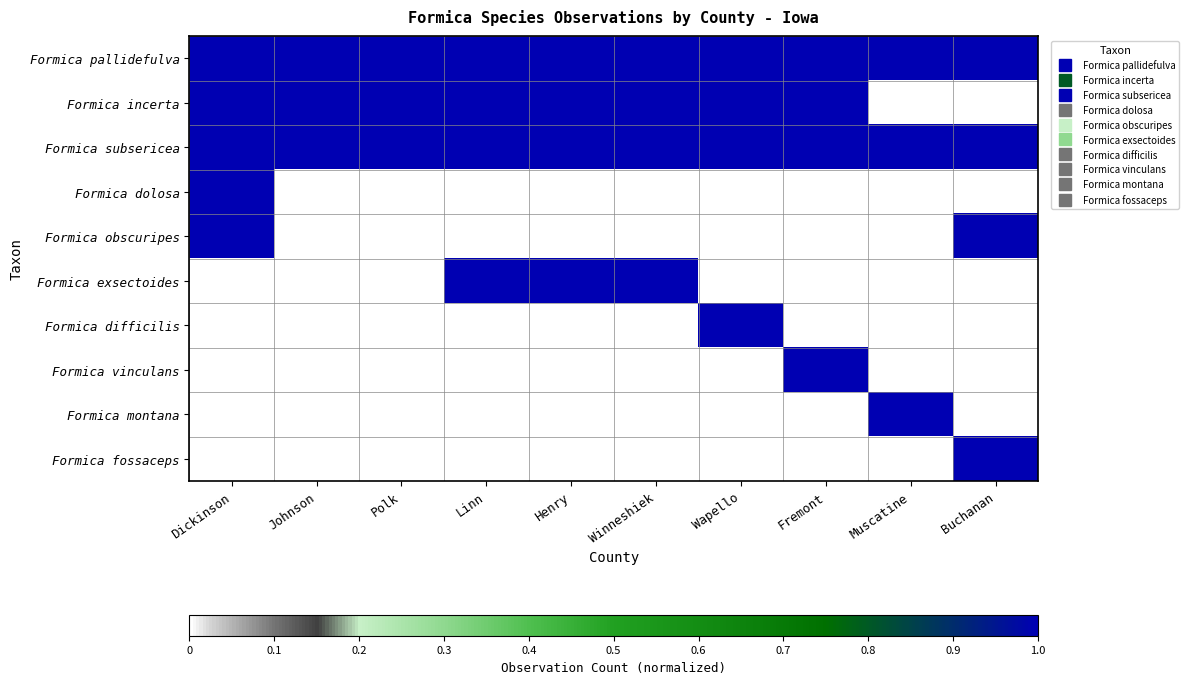

What is the spread (max minus min) of values at Polk?

1